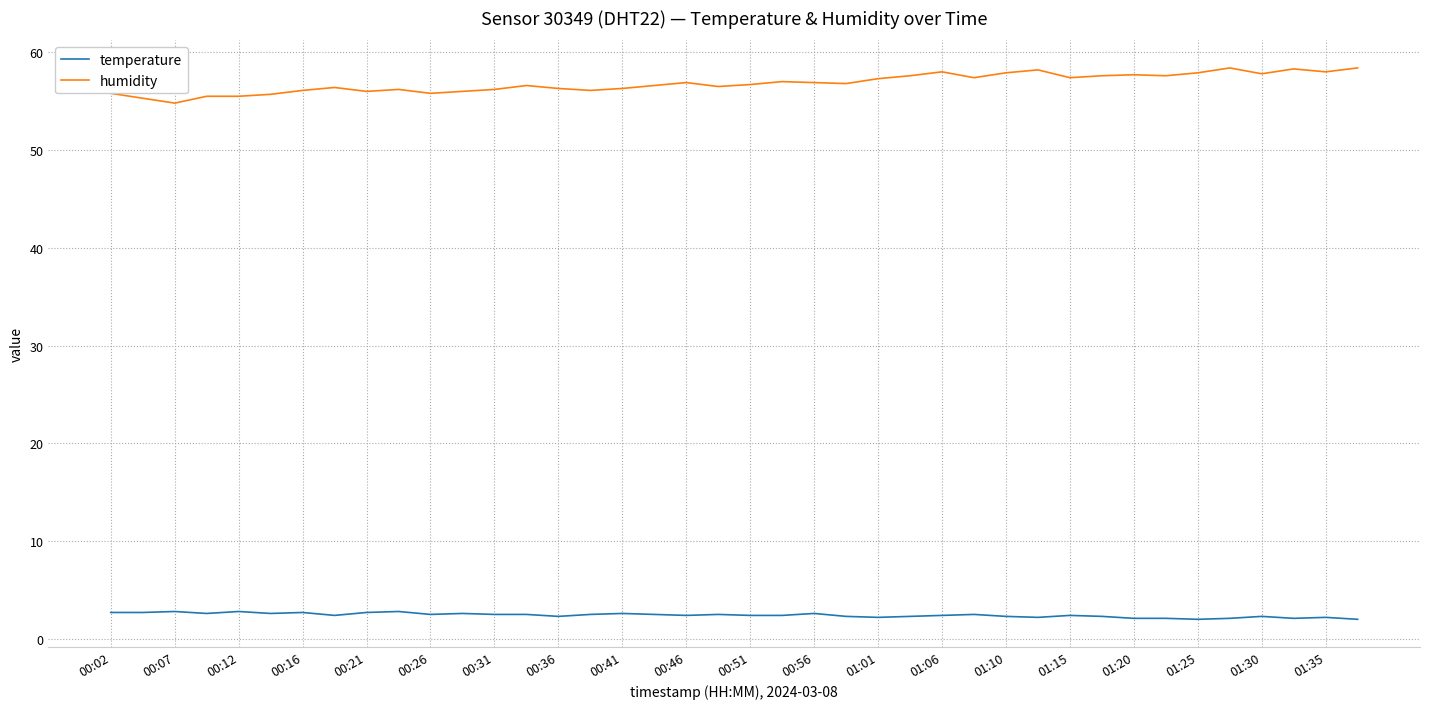

Which series has the largest range (max minus min)?

humidity